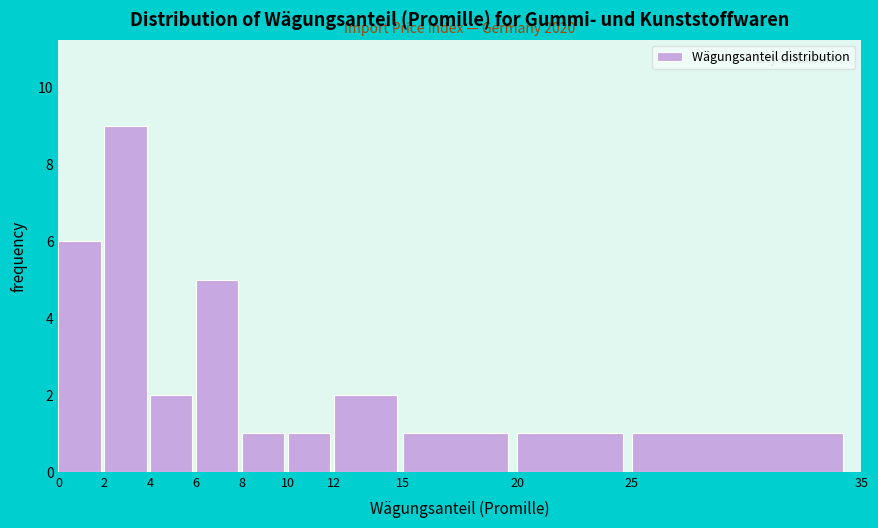

Over which range of the x-axis is the bar tallest?

2 to 4